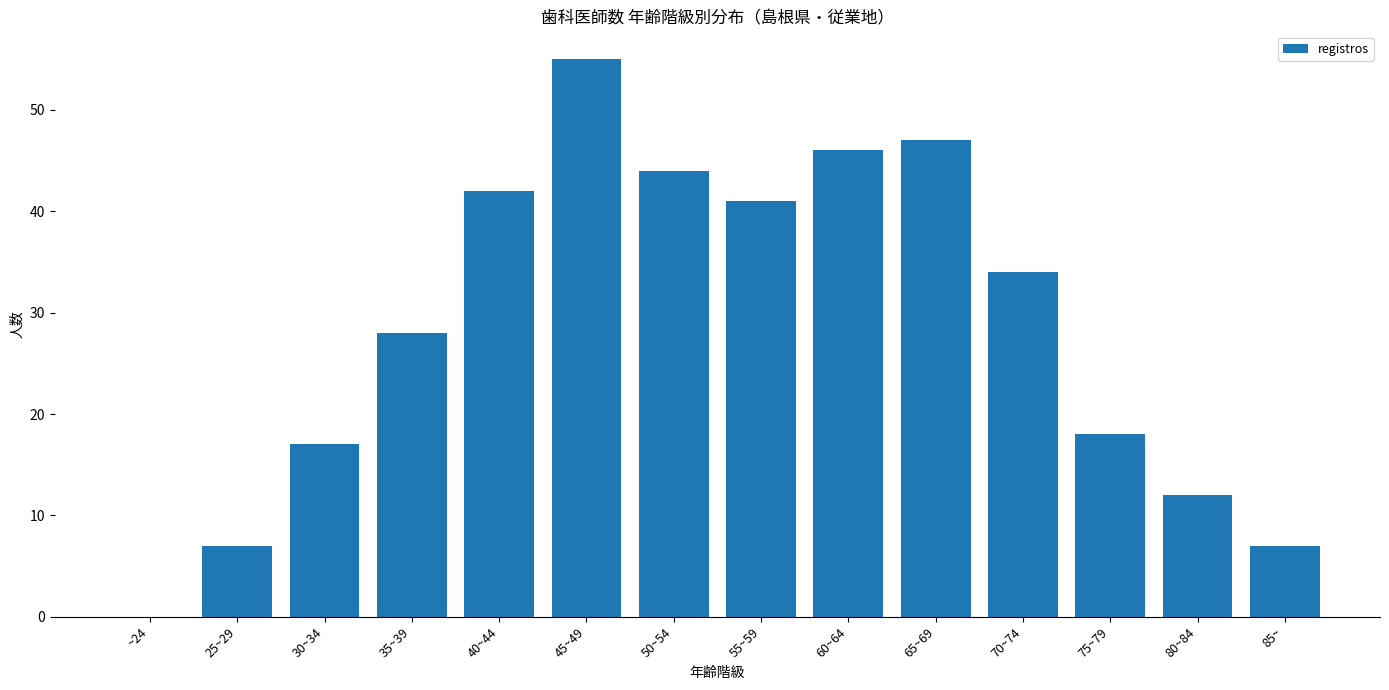

Reading left to right, what are all the values shown in this chart?

~24=0	25~29=7	30~34=17	35~39=28	40~44=42	45~49=55	50~54=44	55~59=41	60~64=46	65~69=47	70~74=34	75~79=18	80~84=12	85~=7